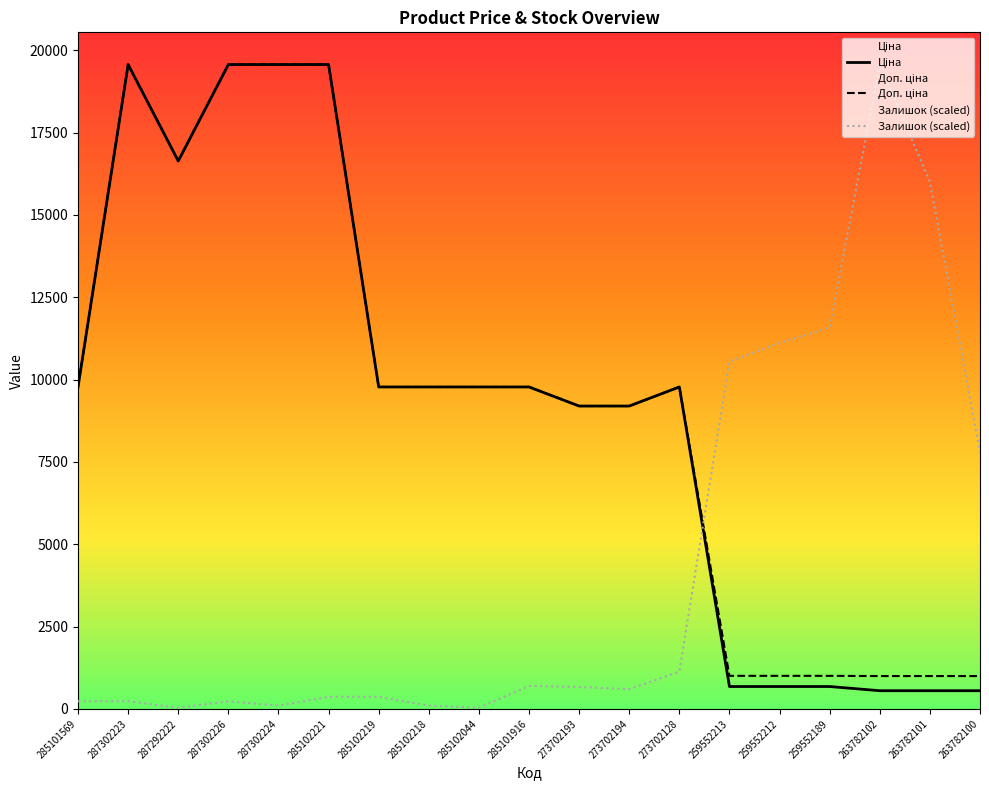

At which category is the sum across all series the highest?

285102221